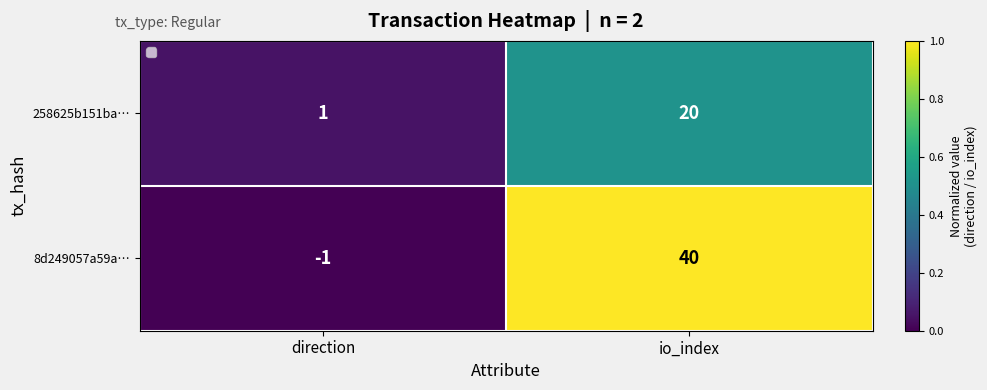

Is the value of 258625b151ba… at io_index greater than the value of 8d249057a59a… at direction?

Yes